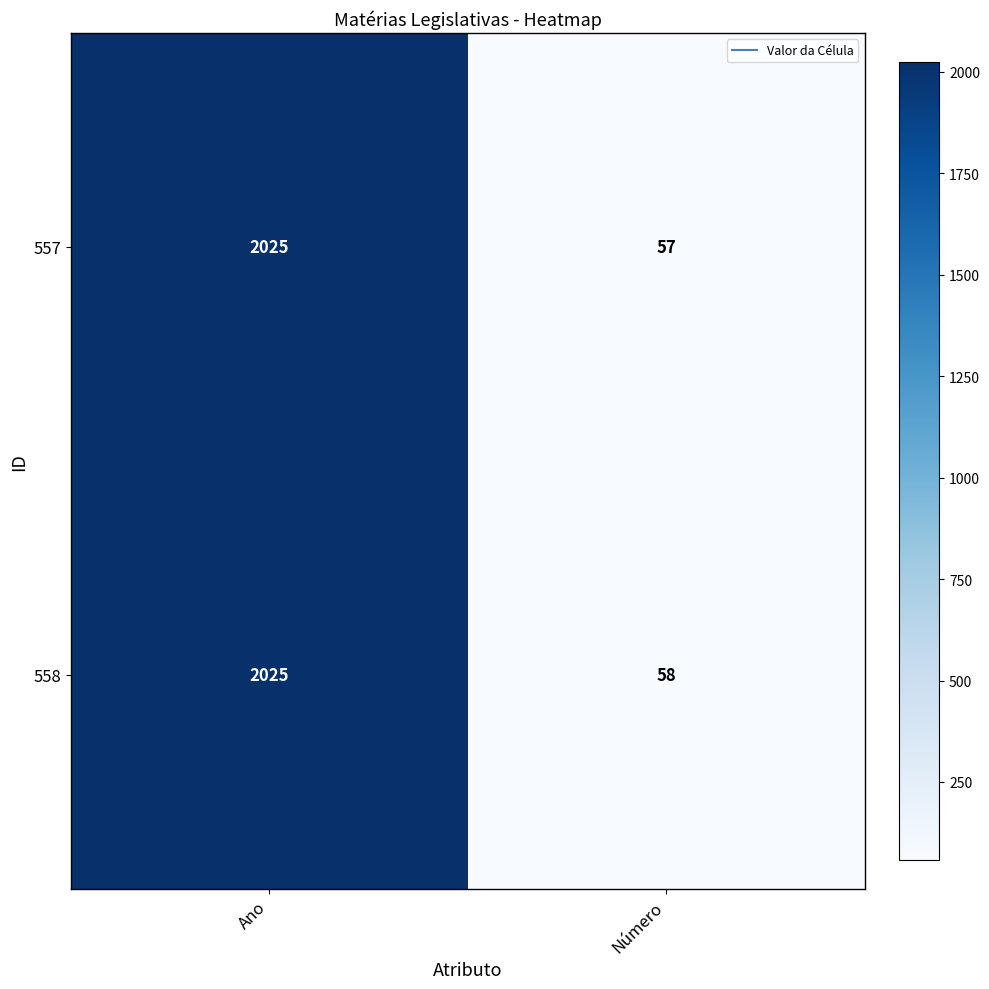

At which category does the chart reach its minimum across all series?

Número